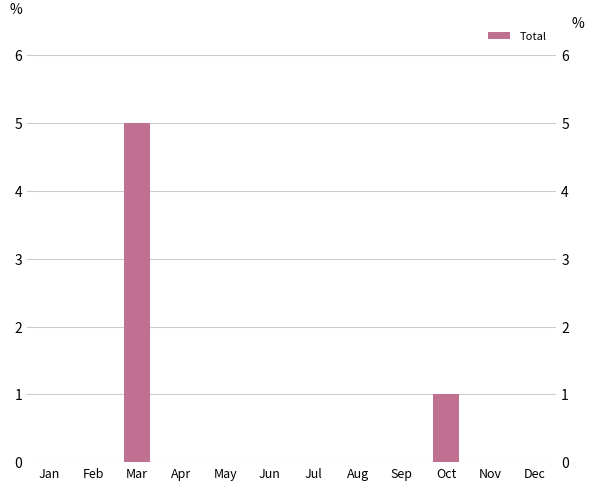

At which label is the value closest to 2?

Oct